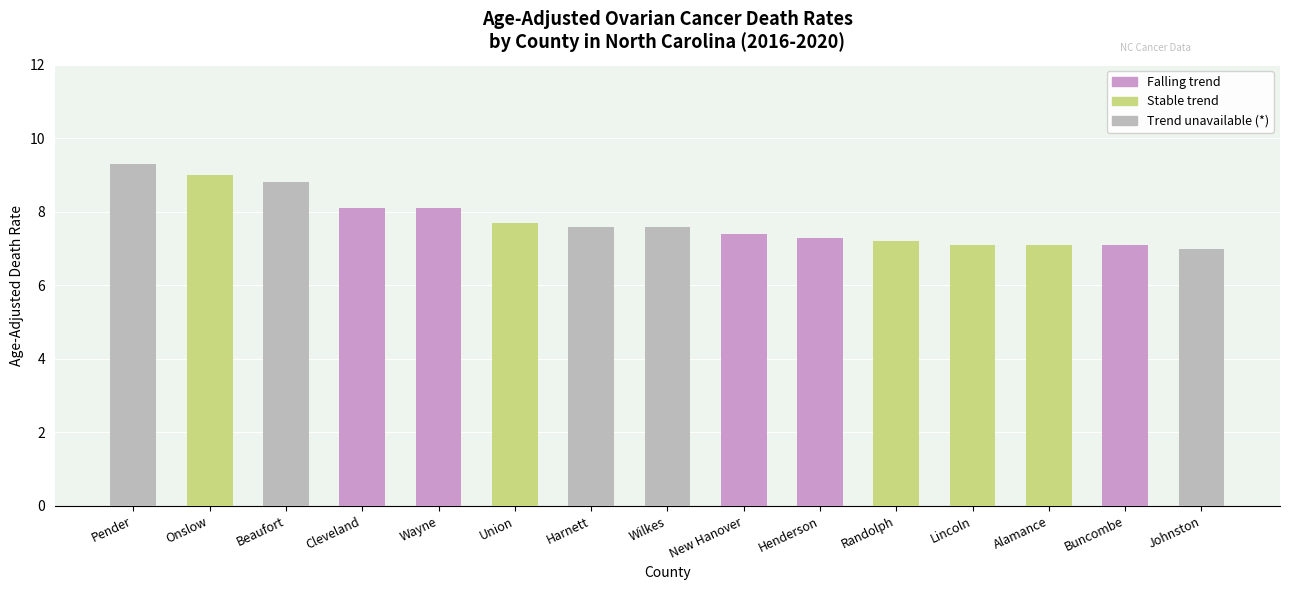

The value of Falling trend at New Hanover is 12.9. True or false?

False